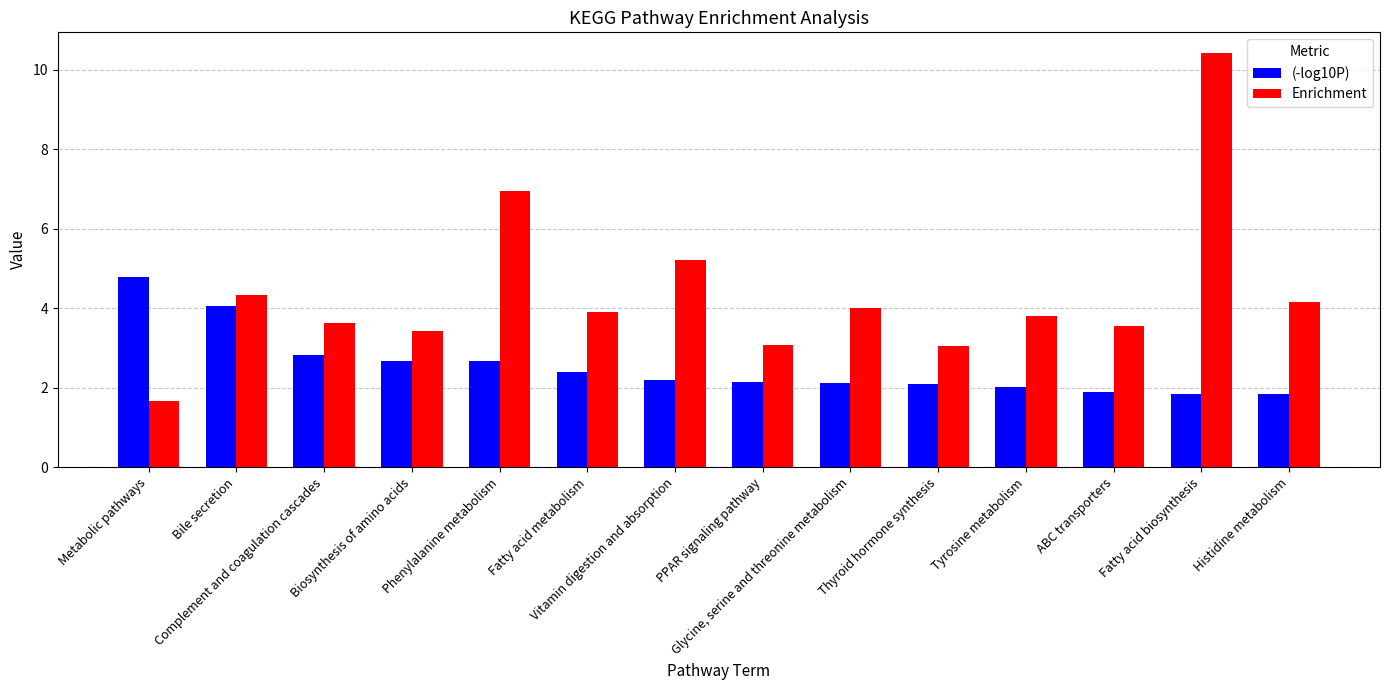

How many categories are shown in the chart?

14